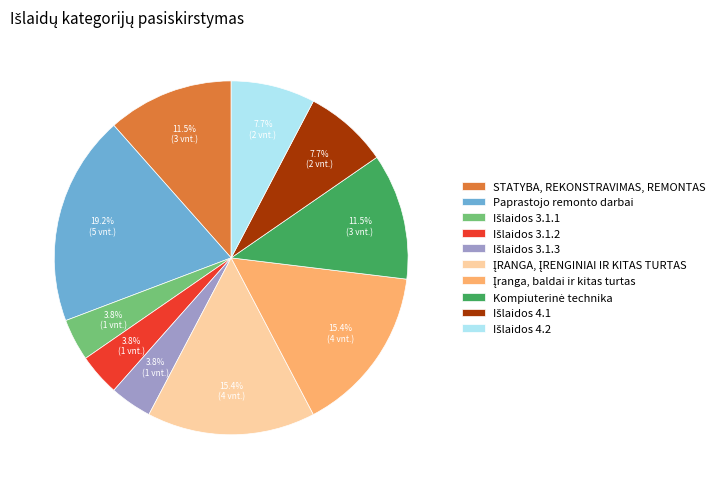

Which category has the biggest portion of the pie?

Paprastojo remonto darbai